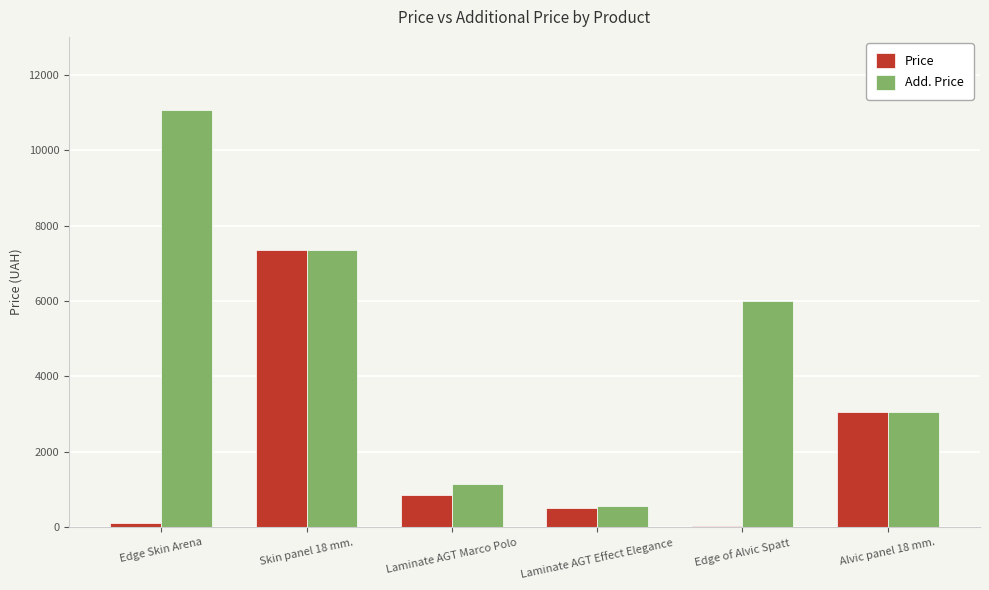

What is the sum of the Add. Price values at Laminate AGT Effect Elegance and Laminate AGT Marco Polo?

1723.3